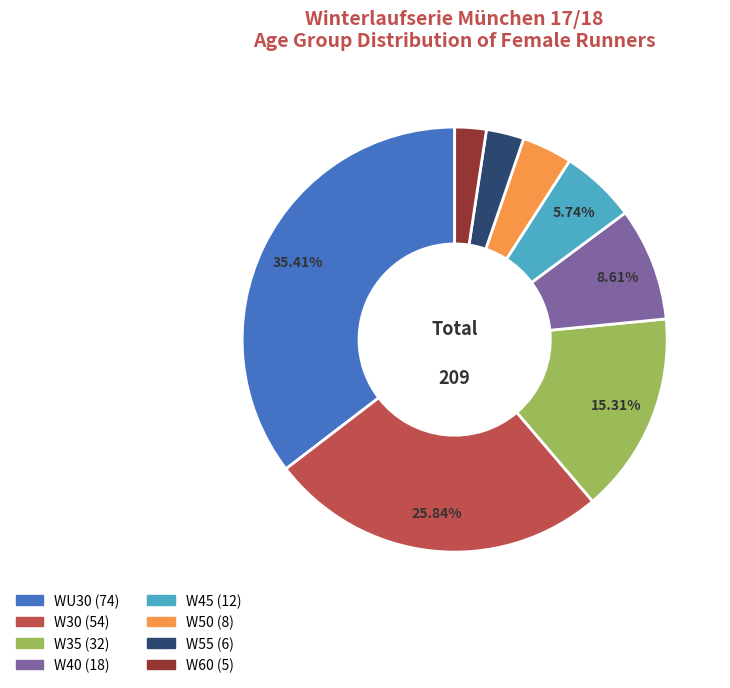

Does W40 represent more than half of the total?

No